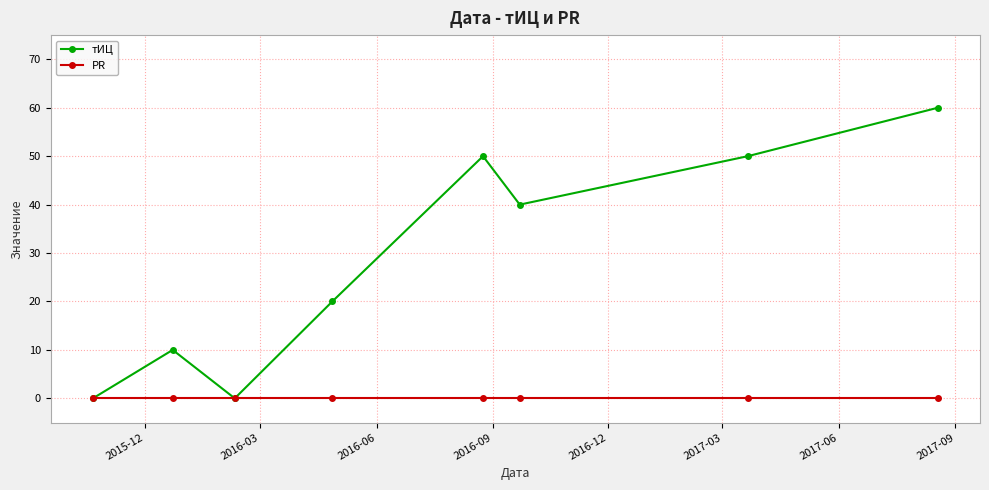

Which series has the largest total across all categories?

тИЦ